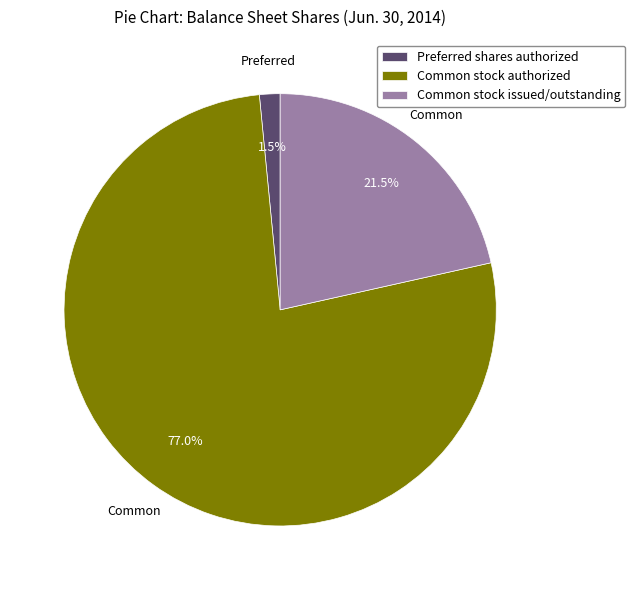

How many segments does this pie chart have?

3